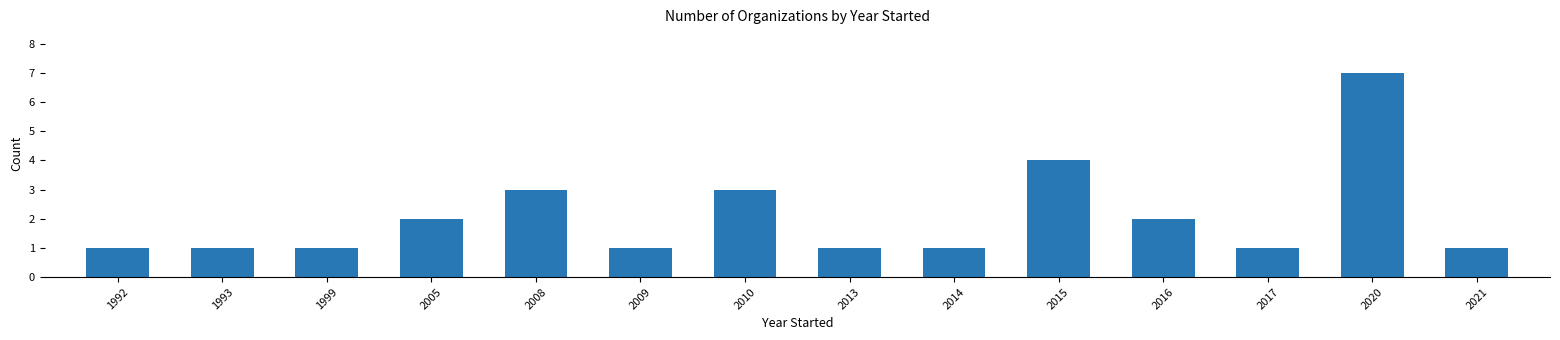

What is the greatest value displayed?

7